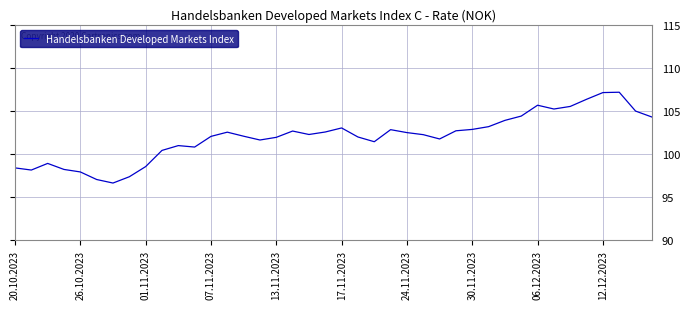

What is the maximum value shown in the chart?

107.2